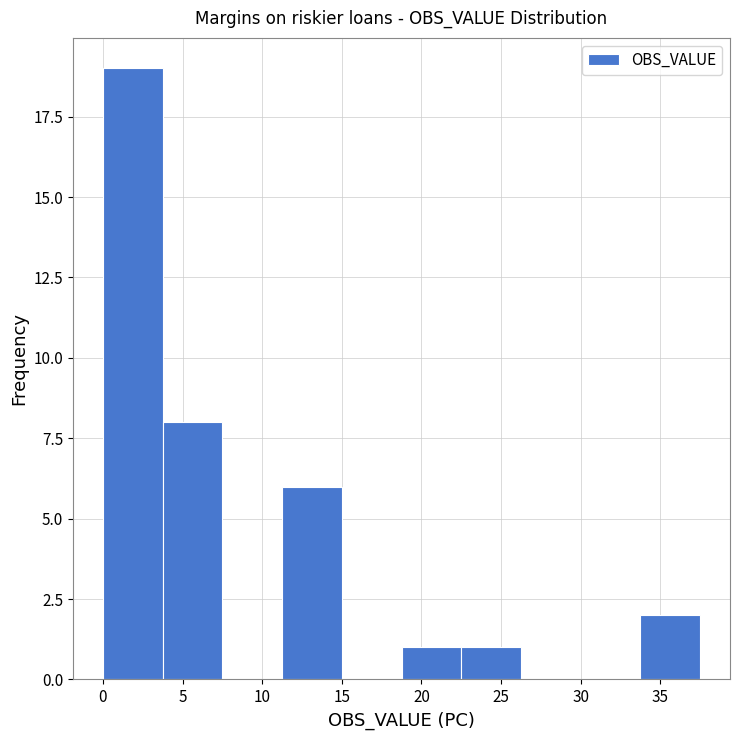

Reading left to right, list every bar in this chart as the range it spans on the x-axis followed by its height. Neither the bar edges nor the heights are printed on the chart, so give them approximately, as read against the axes.

0.00 to 3.75: 19
3.75 to 7.50: 8
7.50 to 11.25: 0
11.25 to 15.00: 6
15.00 to 18.75: 0
18.75 to 22.50: 1
22.50 to 26.25: 1
26.25 to 30.00: 0
30.00 to 33.75: 0
33.75 to 37.50: 2